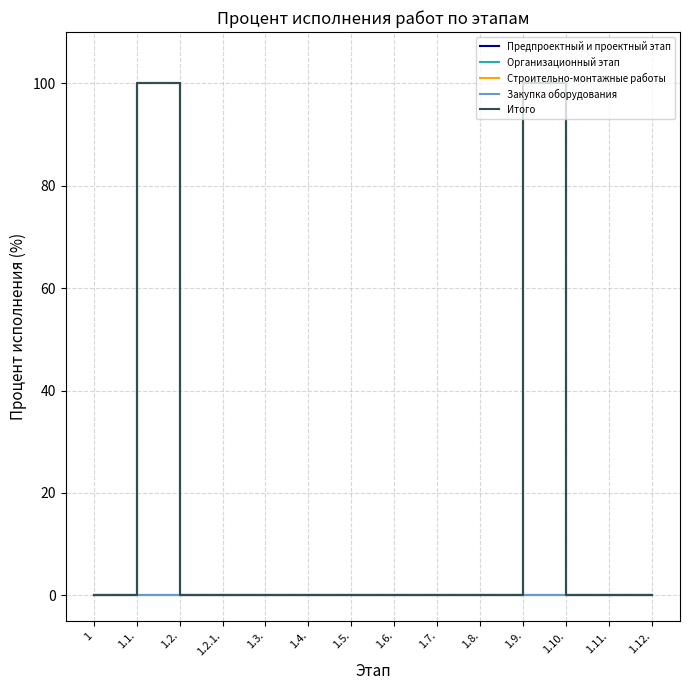

True or false: Организационный этап and Предпроектный и проектный этап cross at least once.

False